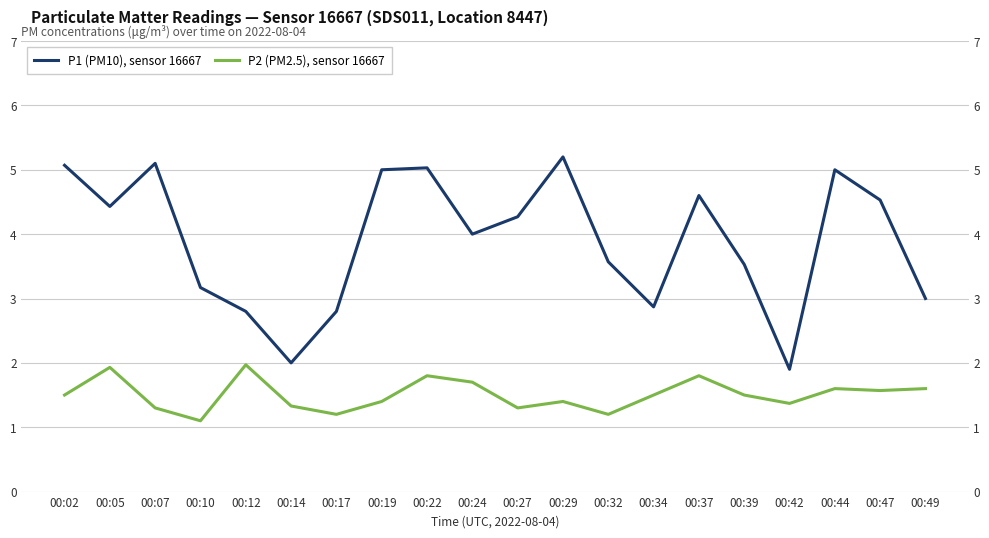

Reading left to right, what are all the values shown in this chart?

P1 (PM10), sensor 16667: 00:02=5.1	00:05=4.4	00:07=5.1	00:10=3.2	00:12=2.8	00:14=2.0	00:17=2.8	00:19=5.0	00:22=5.0	00:24=4.0	00:27=4.3	00:29=5.2	00:32=3.6	00:34=2.9	00:37=4.6	00:39=3.5	00:42=1.9	00:44=5.0	00:47=4.5	00:49=3.0
P2 (PM2.5), sensor 16667: 00:02=1.5	00:05=1.9	00:07=1.3	00:10=1.1	00:12=2.0	00:14=1.3	00:17=1.2	00:19=1.4	00:22=1.8	00:24=1.7	00:27=1.3	00:29=1.4	00:32=1.2	00:34=1.5	00:37=1.8	00:39=1.5	00:42=1.4	00:44=1.6	00:47=1.6	00:49=1.6